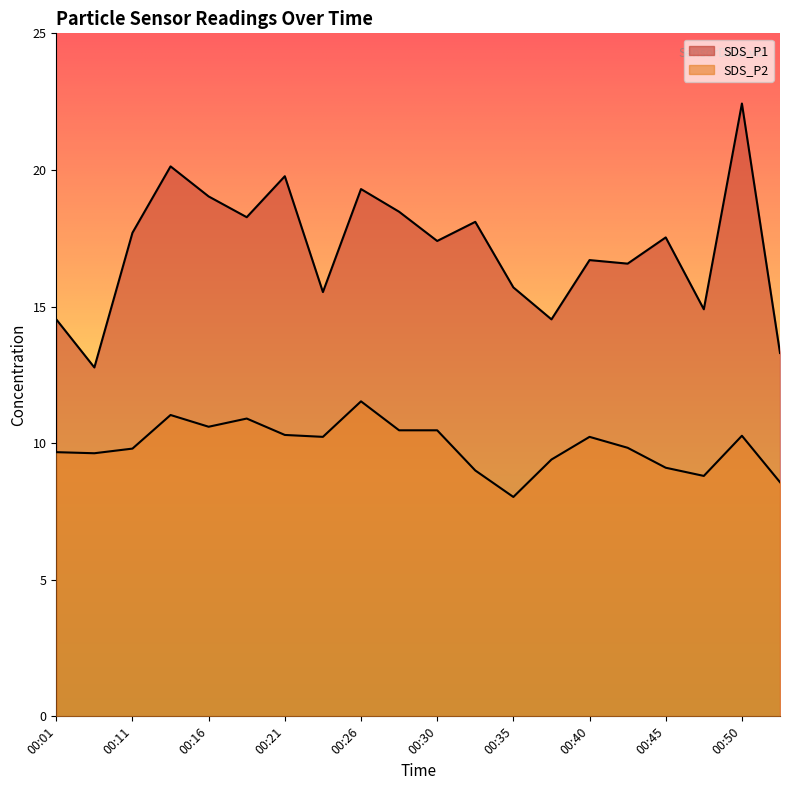

Is the value of SDS_P2 at 00:30 greater than the value of SDS_P1 at 00:13?

No